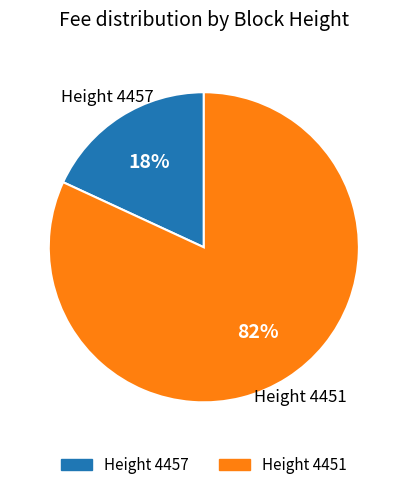

Is there a majority slice in this chart?

Yes